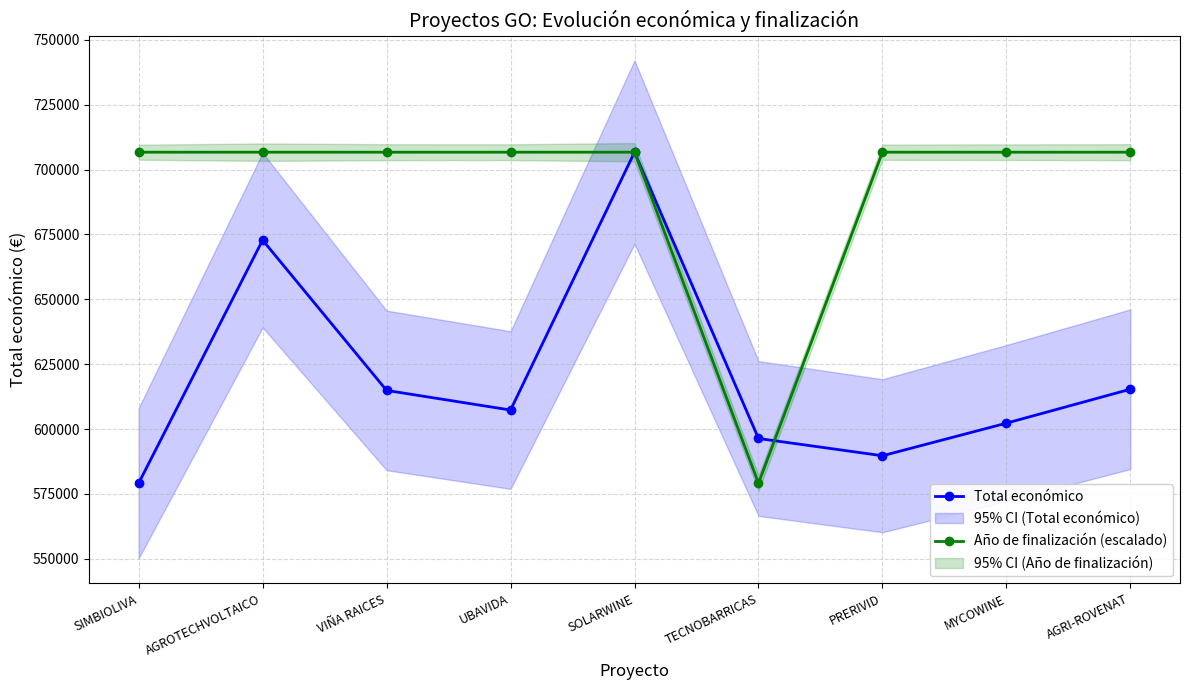

The value of Año de finalización (escalado) at PRERIVID is 706684.2. True or false?

True